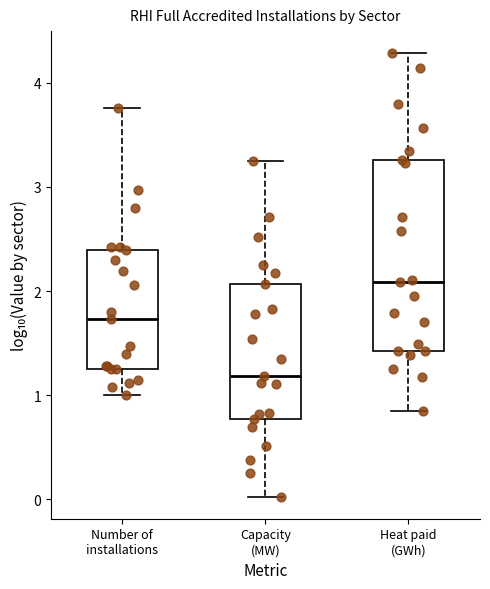

Comparing the boxes themselves (not the whiskers), which one is the tallest?

Heat paid (GWh)